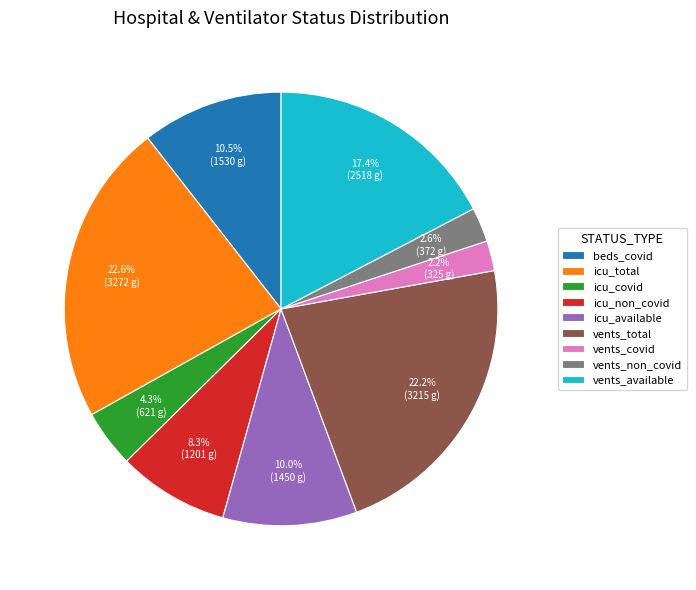

Between vents_non_covid and icu_total, which is larger?

icu_total